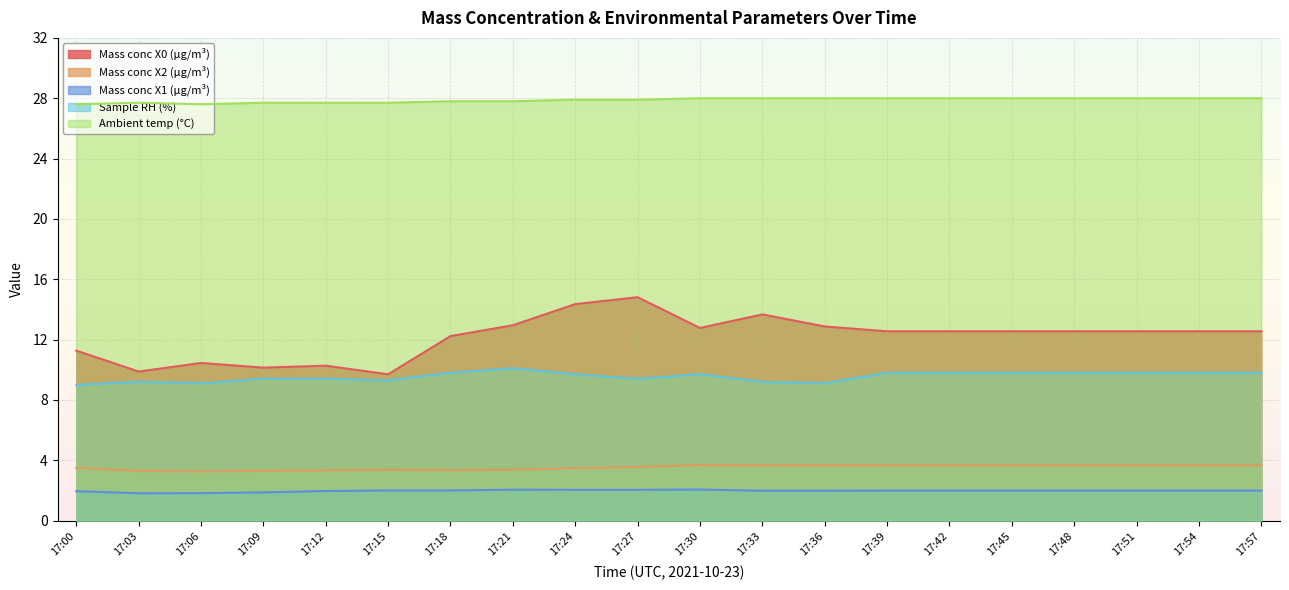

What is the greatest value displayed?

28.0